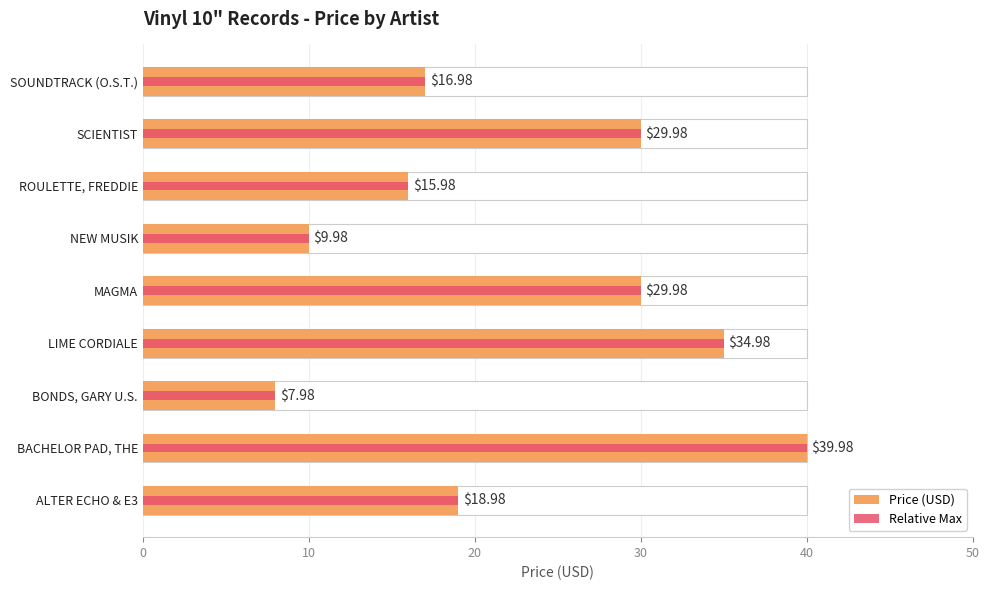

List the series in order of their peak value, lowest first.

Price (USD), Relative Max